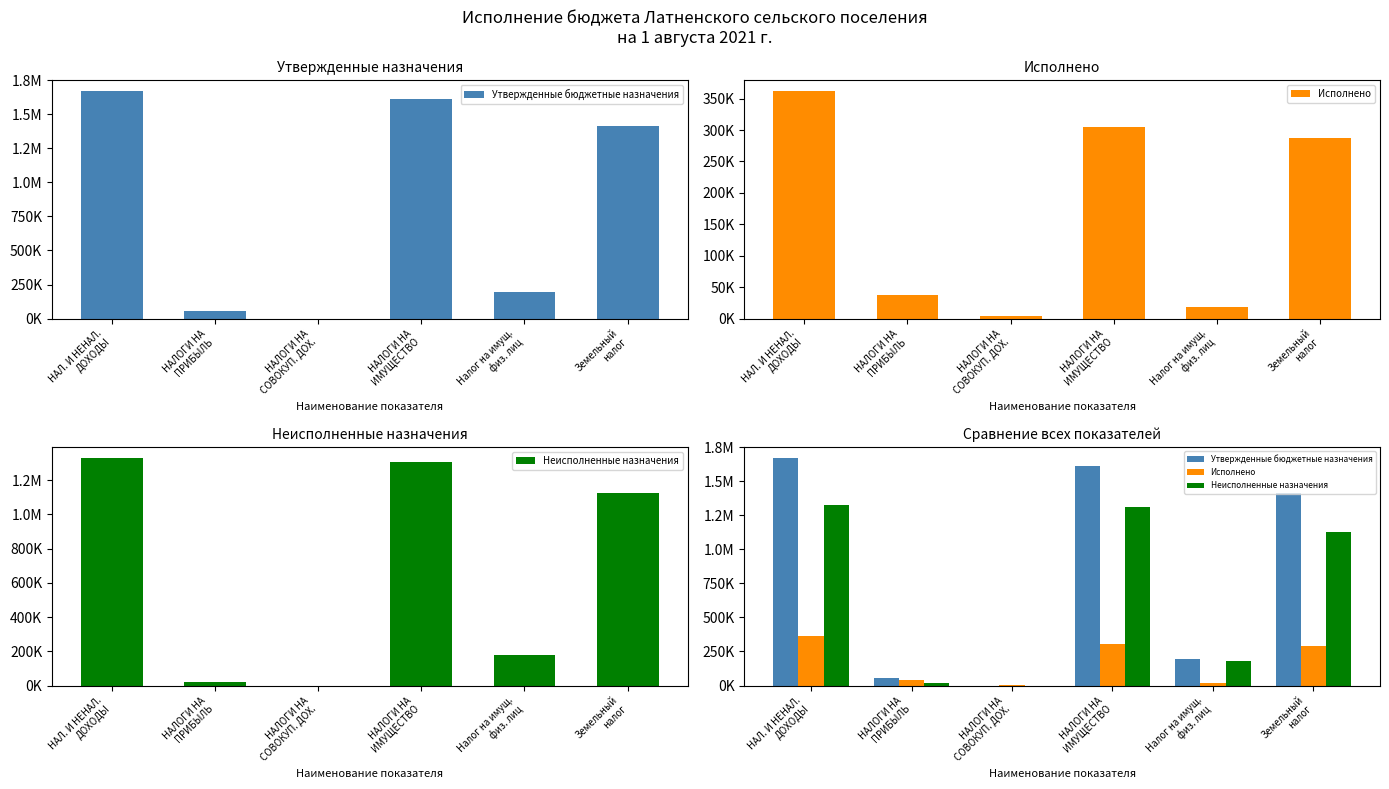

The Утвержденные бюджетные назначения series shows 0.0 at НАЛОГИ НА
СОВОКУП. ДОХ.. True or false?

True